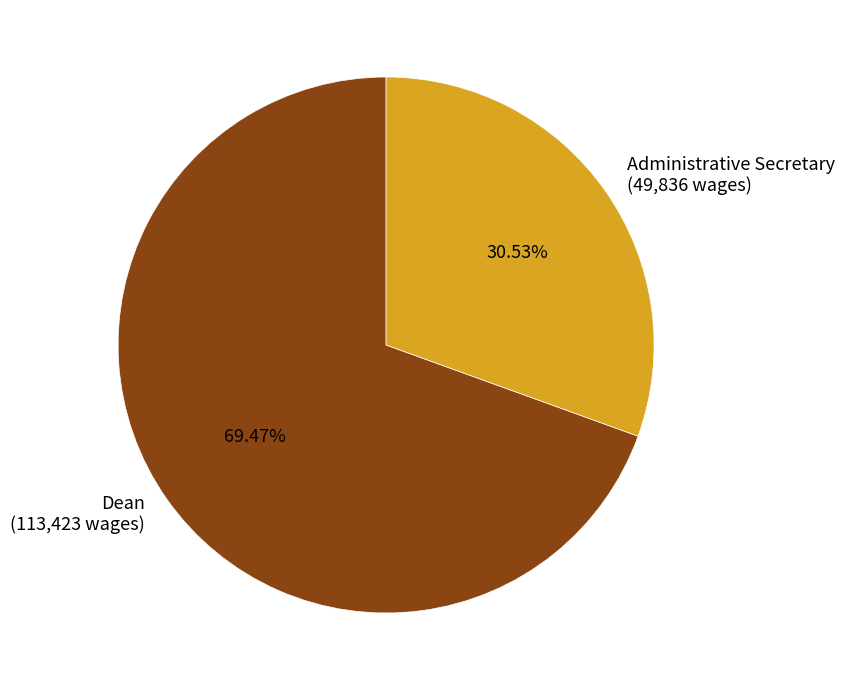

What is the largest slice in the pie chart?

Dean